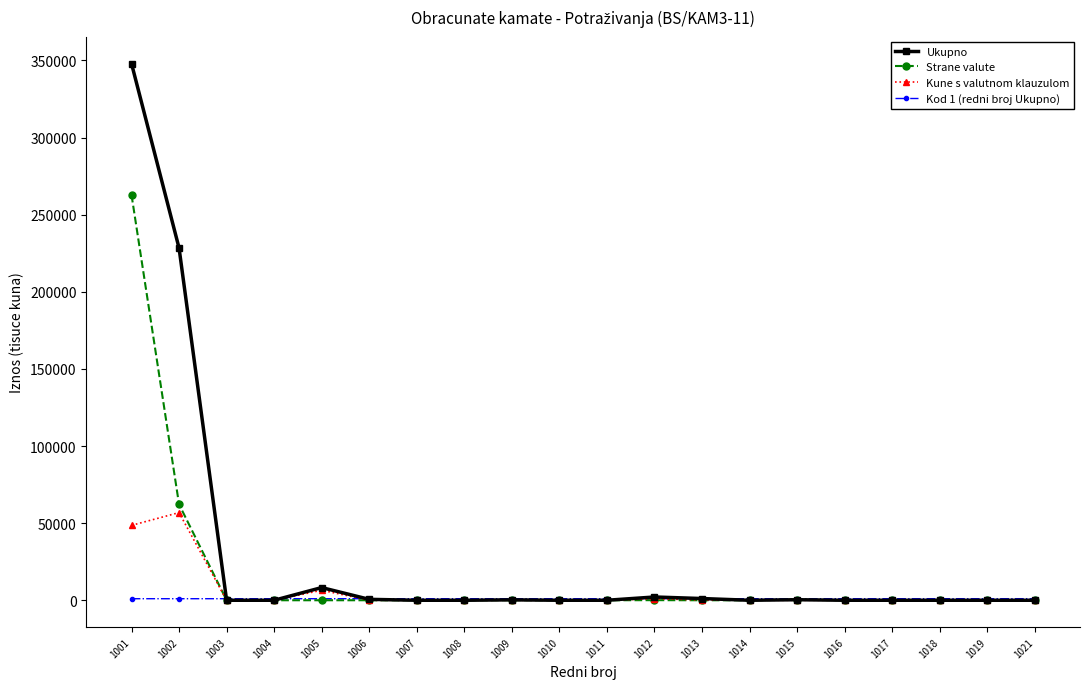

At which category is the sum across all series the highest?

1001